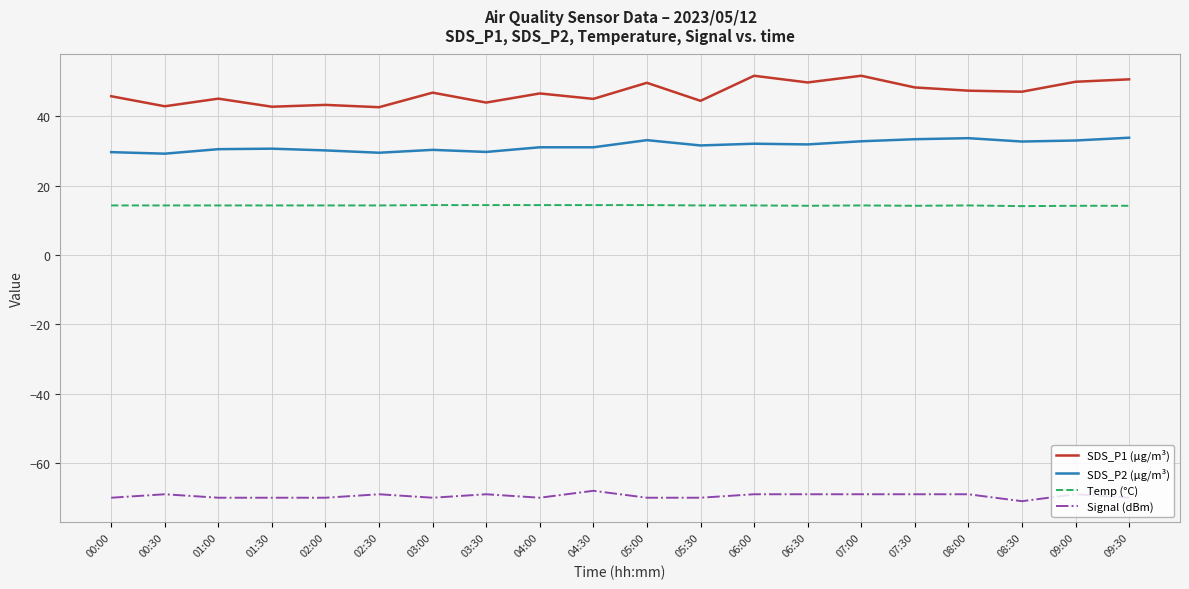

What position from the left is 01:00?

3